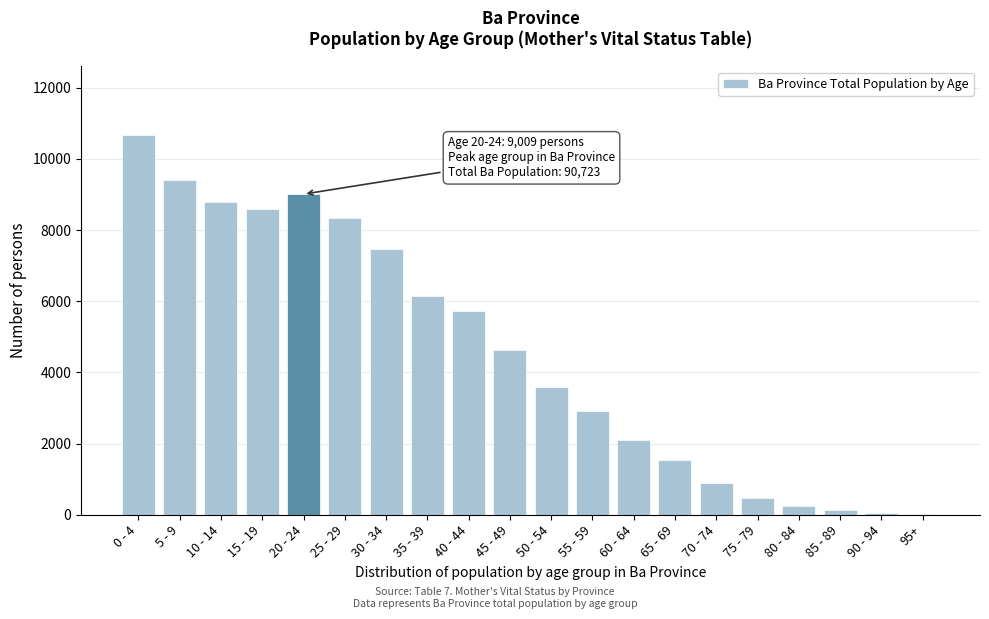

What is the maximum value shown in the chart?

10680